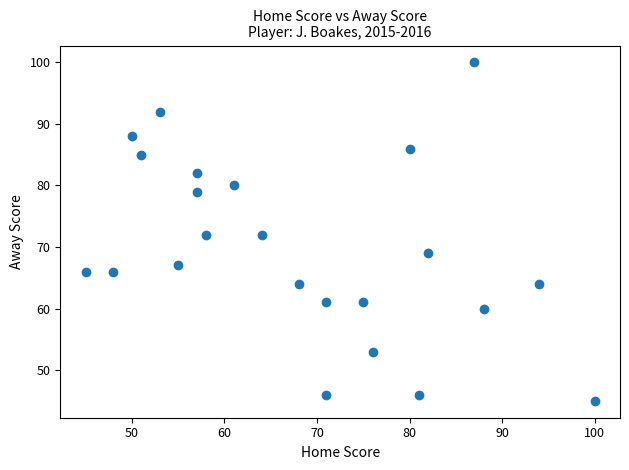

What is the range of Y values (max minus min)?

55